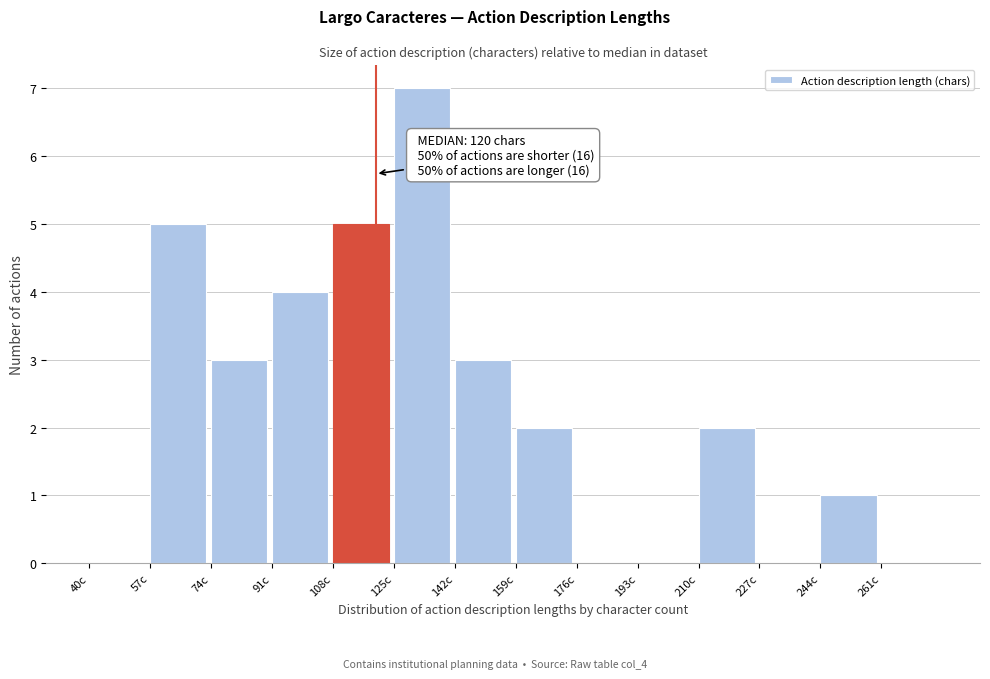

Which range on the x-axis has the tallest bar?

125 to 142